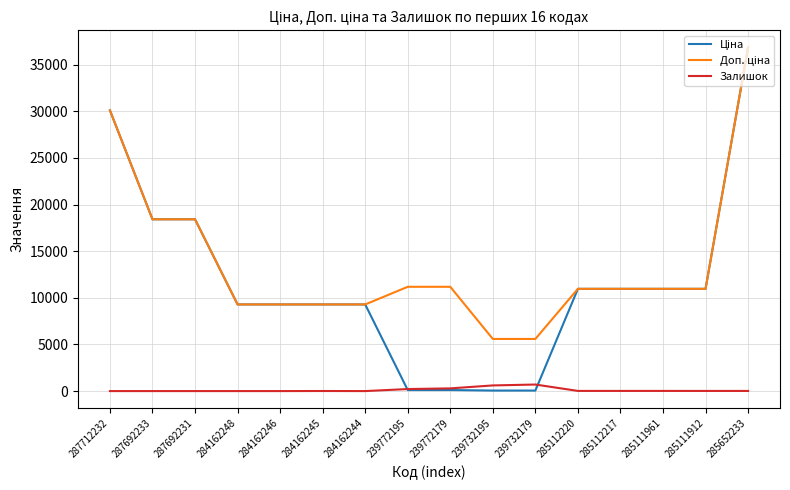

What is the difference between the highest and lowest values at 287692233?

18420.9